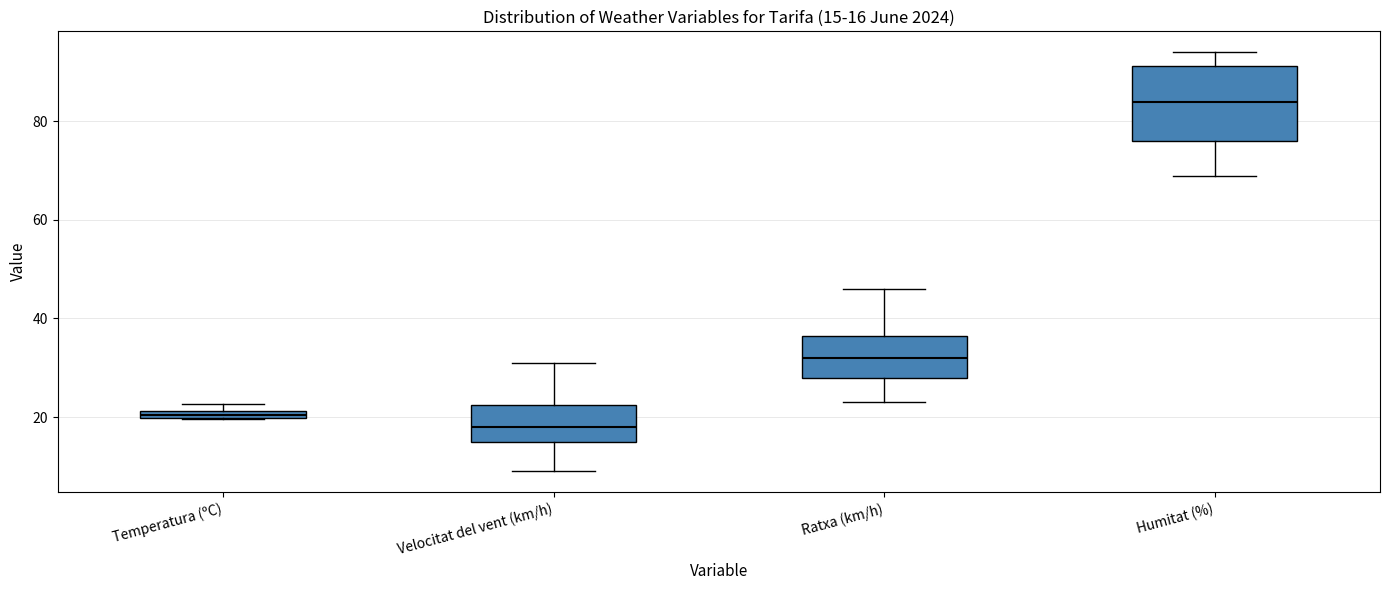

Comparing the boxes themselves (not the whiskers), which one is the tallest?

Humitat (%)